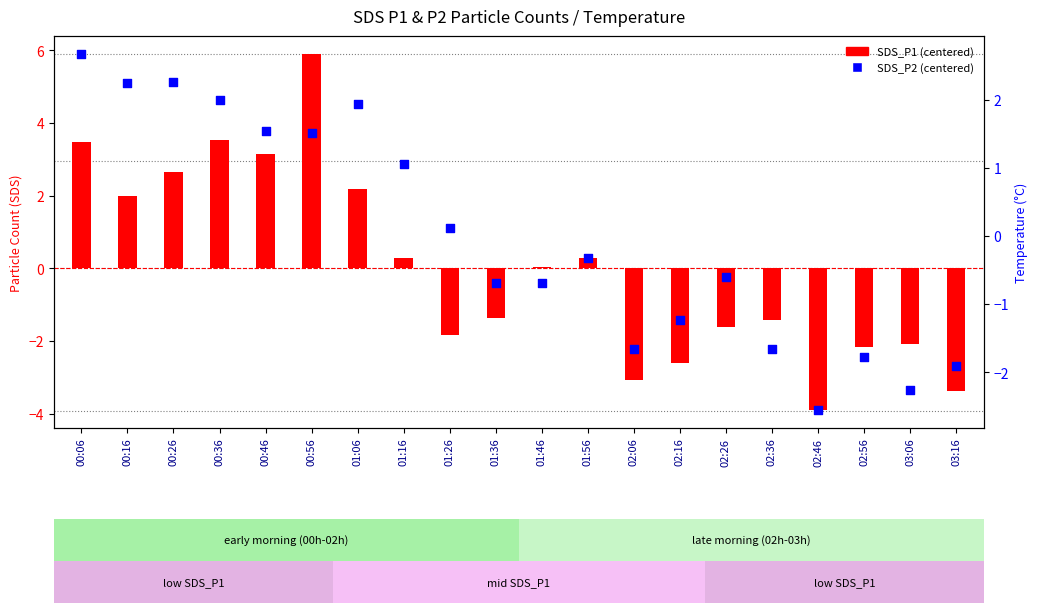

Which series has the largest total across all categories?

SDS_P1 (centered)